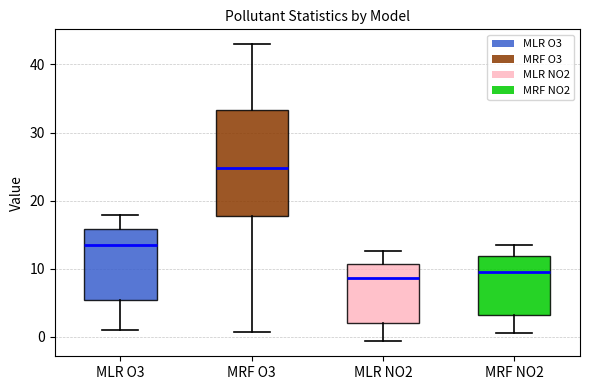

Comparing the boxes themselves (not the whiskers), which one is the tallest?

MRF O3